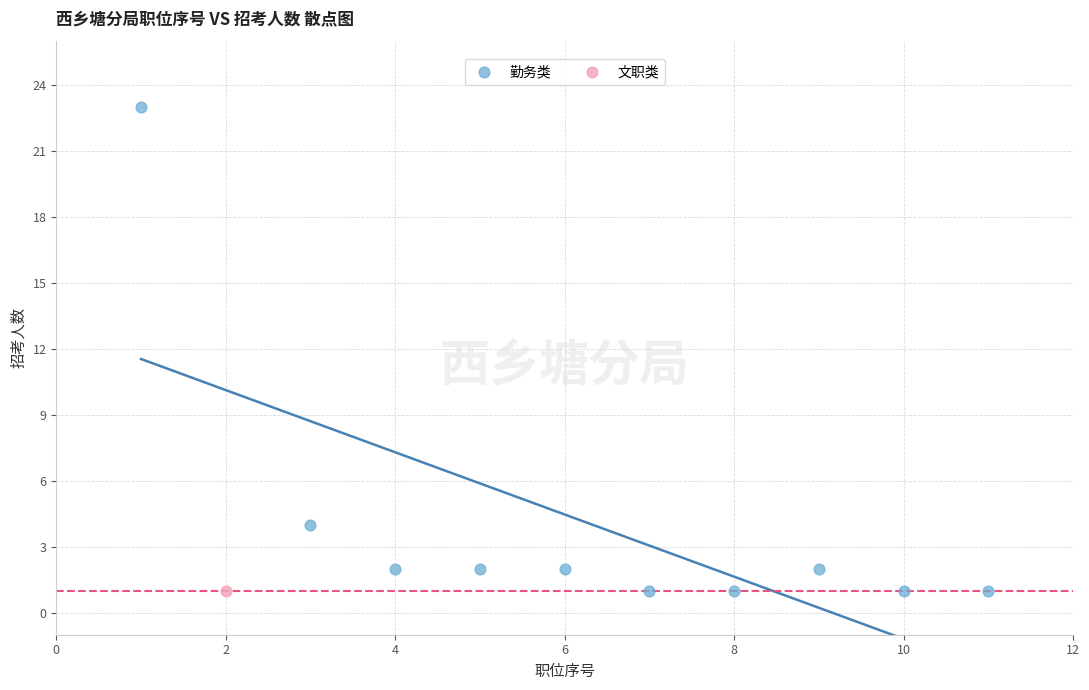

What are all the series names shown in the legend?

勤务类, 文职类